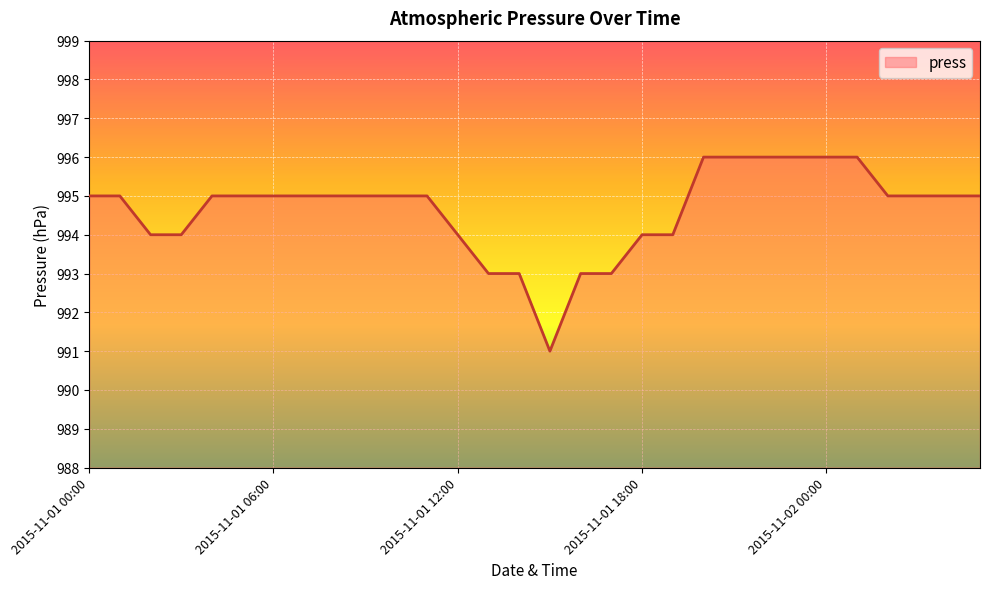

What is the difference between the maximum and minimum values?

5